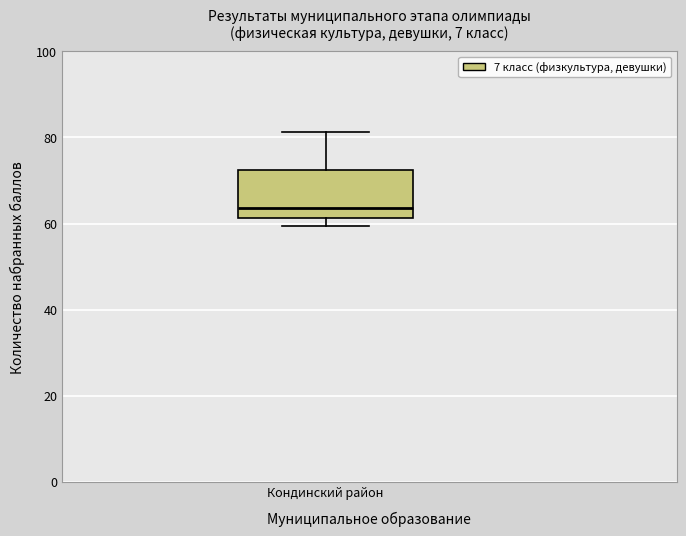

Where does the median line of the box for Кондинский район sit on the y-axis? The values are not printed on the chart, so give them approximately, as read against the axis.

64